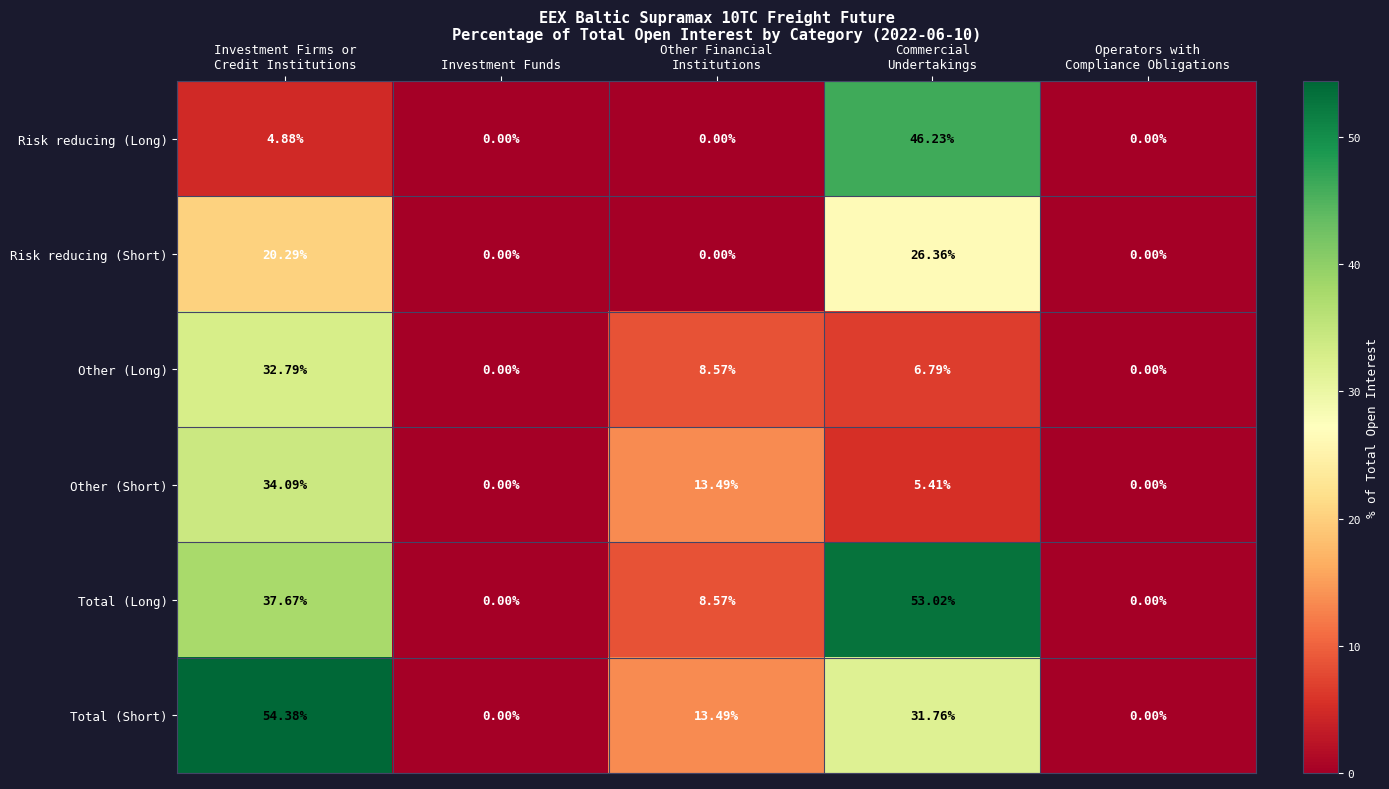

What is the total value across all series at Investment Firms or
Credit Institutions?

184.1